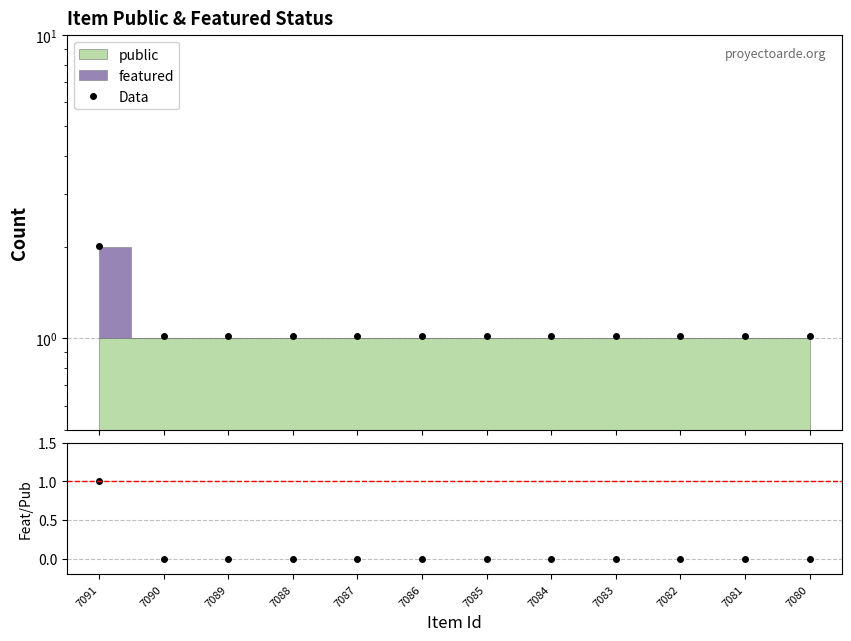

The value of featured/public at 7081 is 0.0. True or false?

True